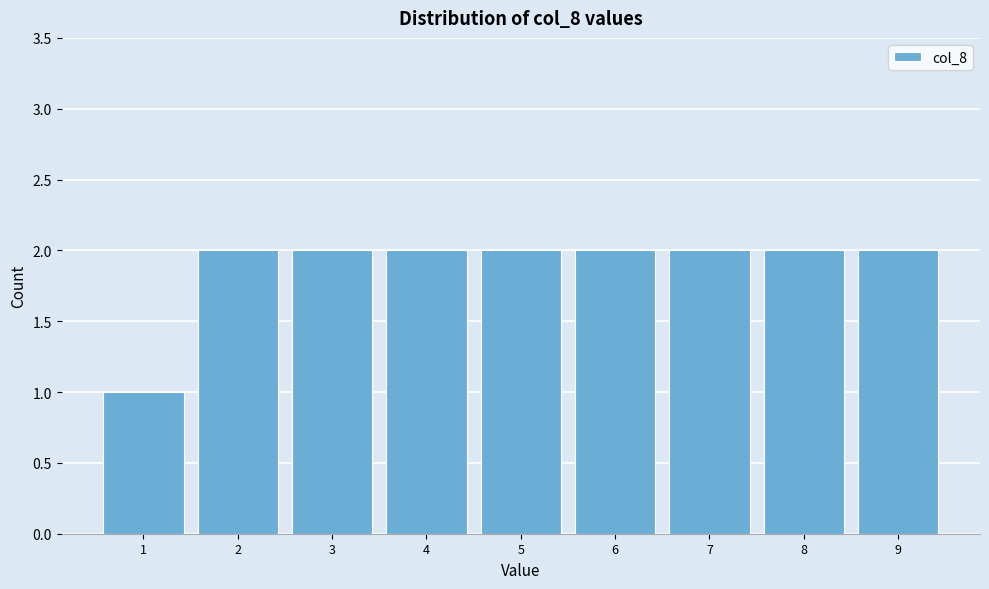

Reading left to right, transcribe all the data shown in this chart.

1=1	2=2	3=2	4=2	5=2	6=2	7=2	8=2	9=2